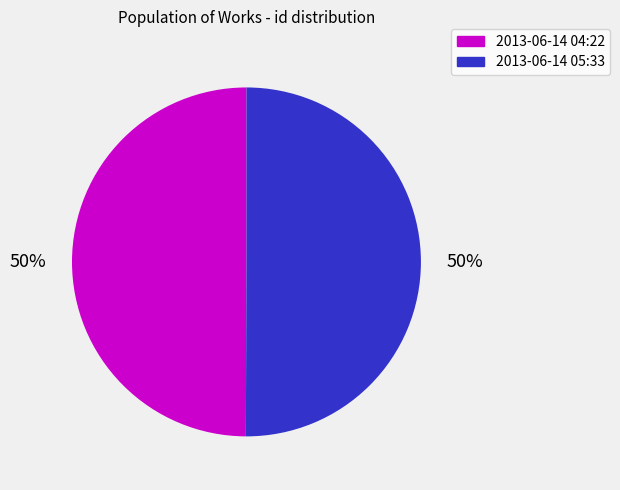

Approximately how many times larger is the value at 2013-06-14 04:22 compared to 2013-06-14 05:33?

1.0